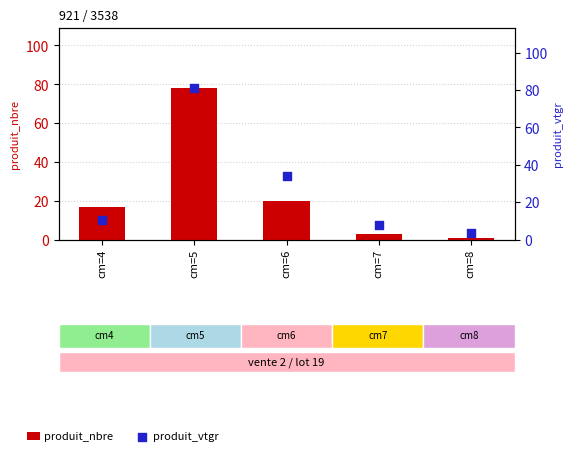

Is the value of produit_nbre at cm=4 greater than the value of produit_vtgr at cm=5?

No